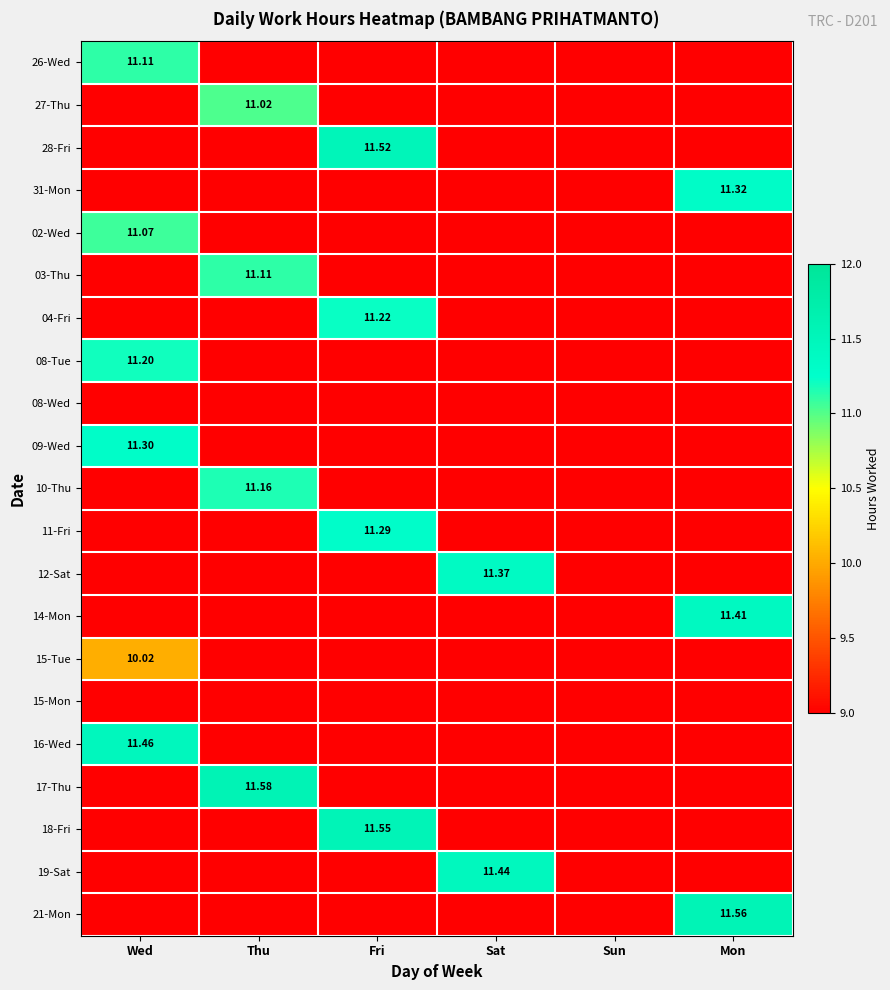

The 19-Sat series shows 5.1 at Fri. True or false?

False